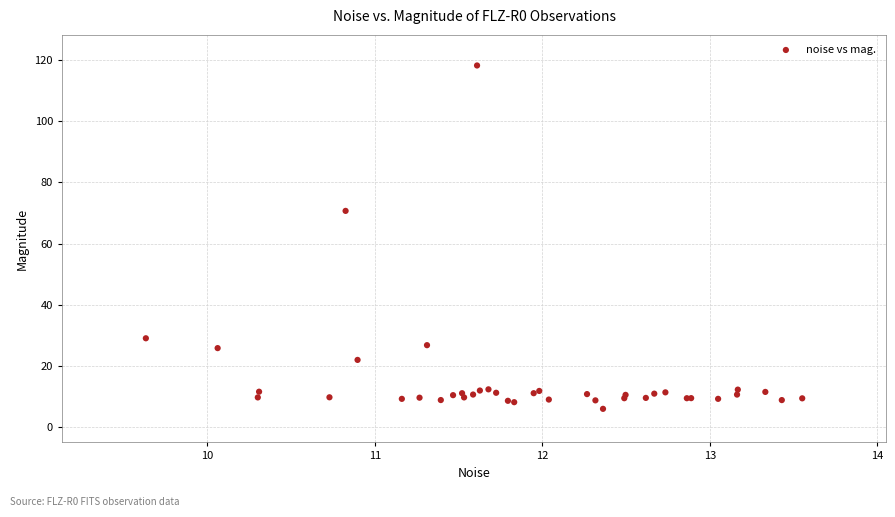

What Y value in the scatter plot is closest to 62?

70.7